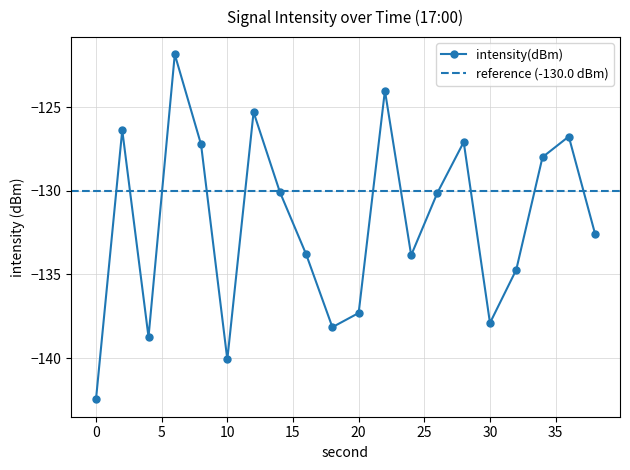

How many lines are shown in the chart?

1